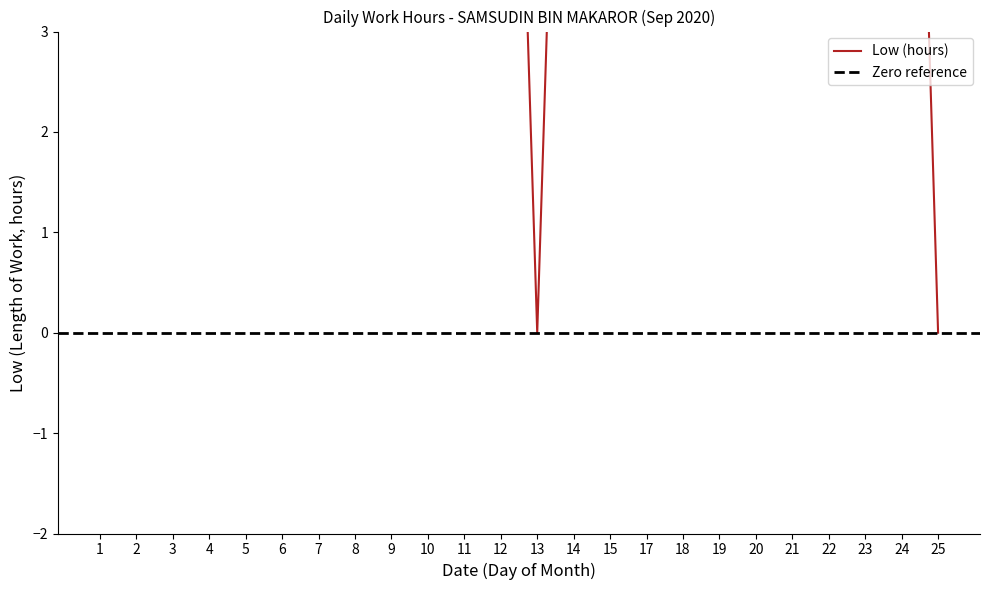

Count the number of values greater than 11.

20